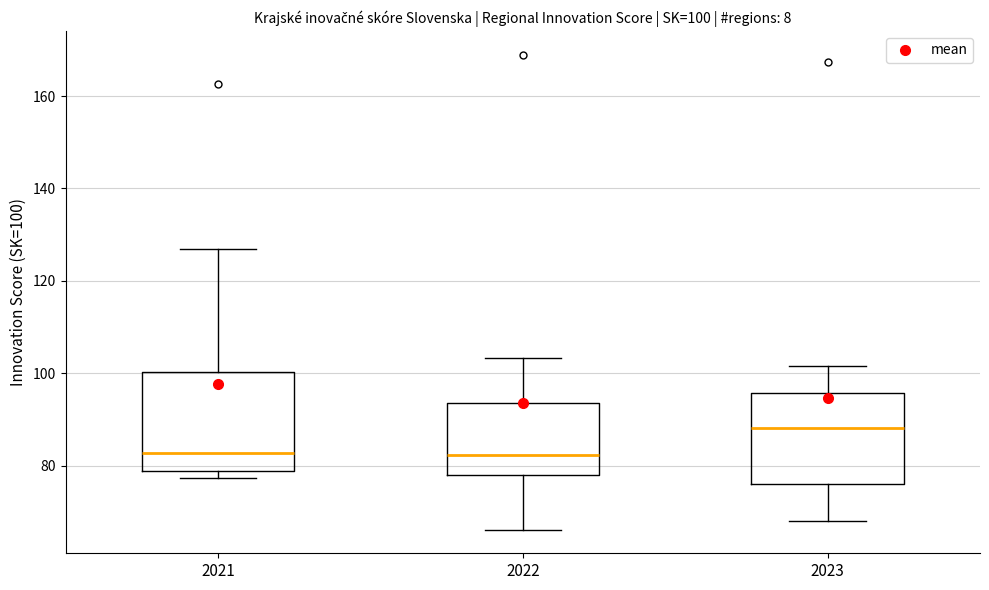

Which box has the highest median line?

2023